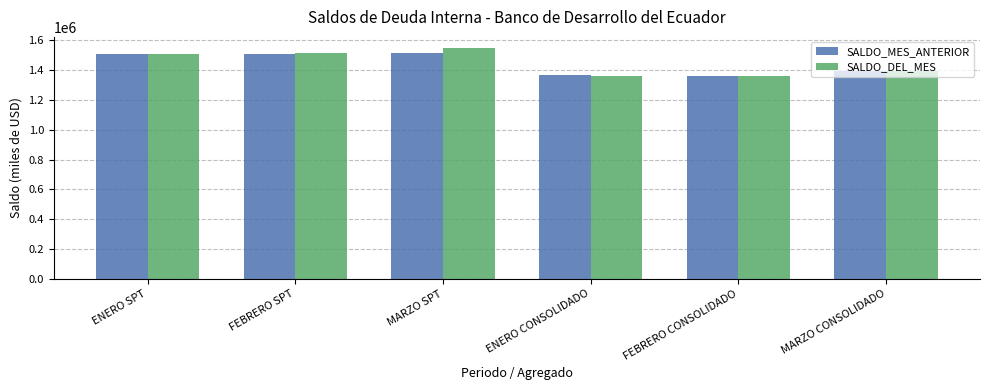

What is the maximum value for SALDO_DEL_MES?

1544967.6